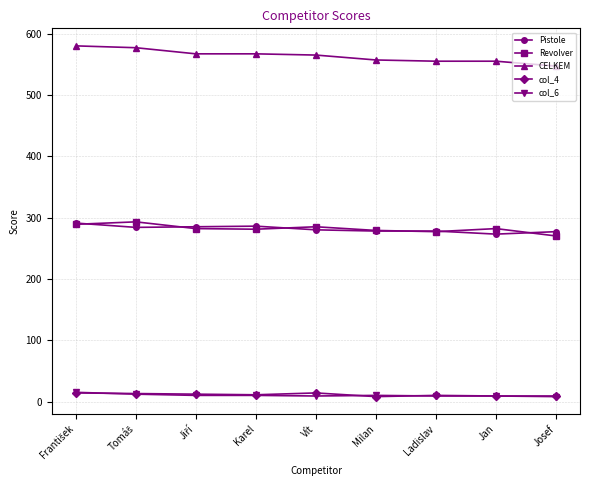

How many lines are shown in the chart?

5